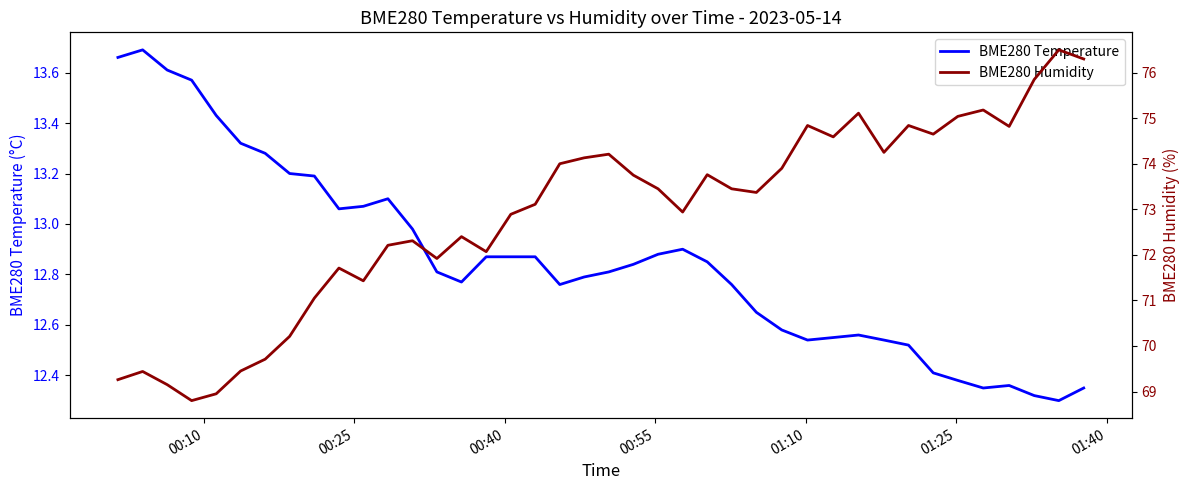

Which series has the widest spread of values?

BME280 Humidity